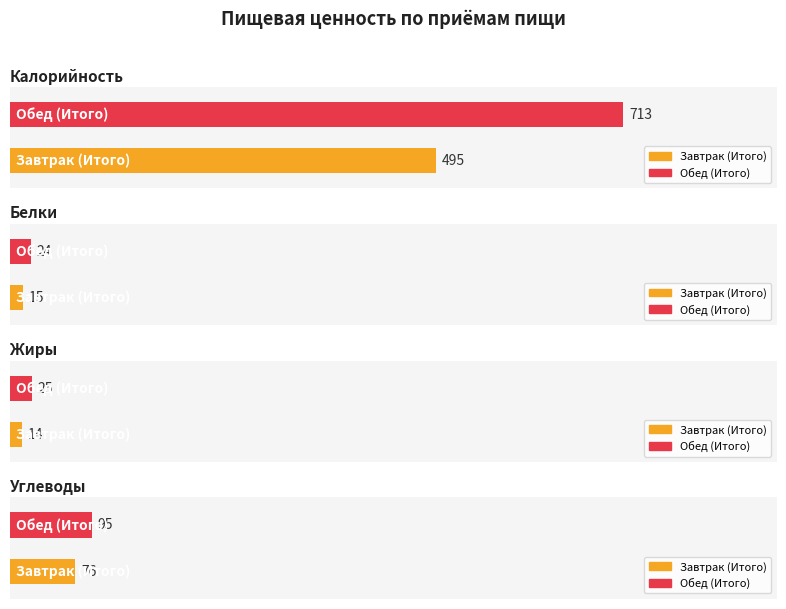

Are the bars grouped side by side (vs. stacked)?

Yes